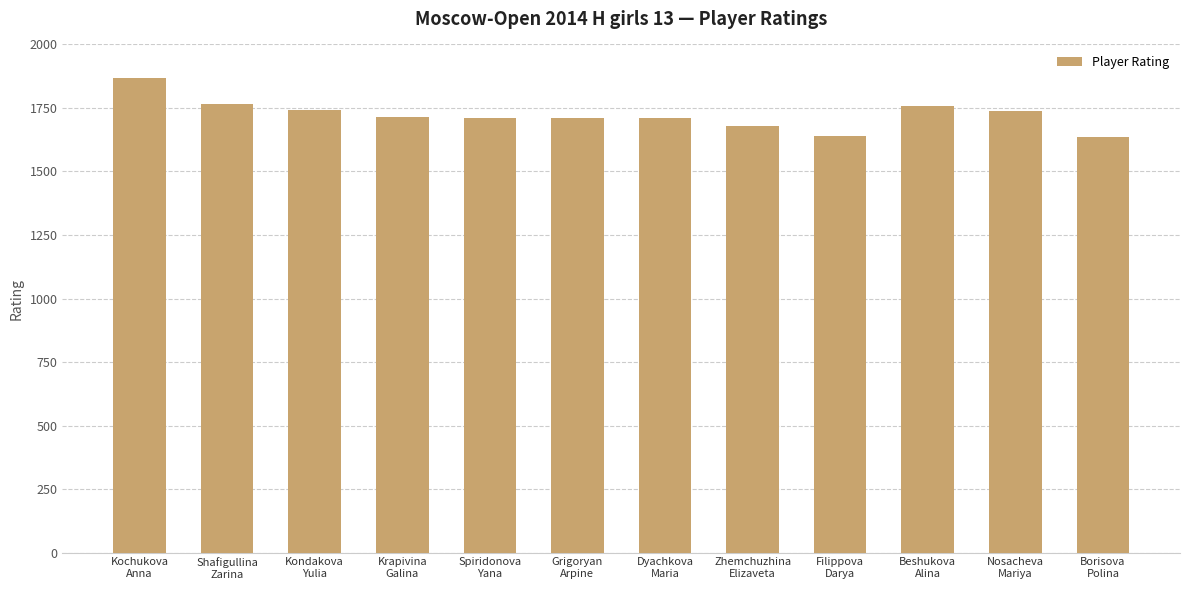

What is the minimum value shown in the chart?

1634